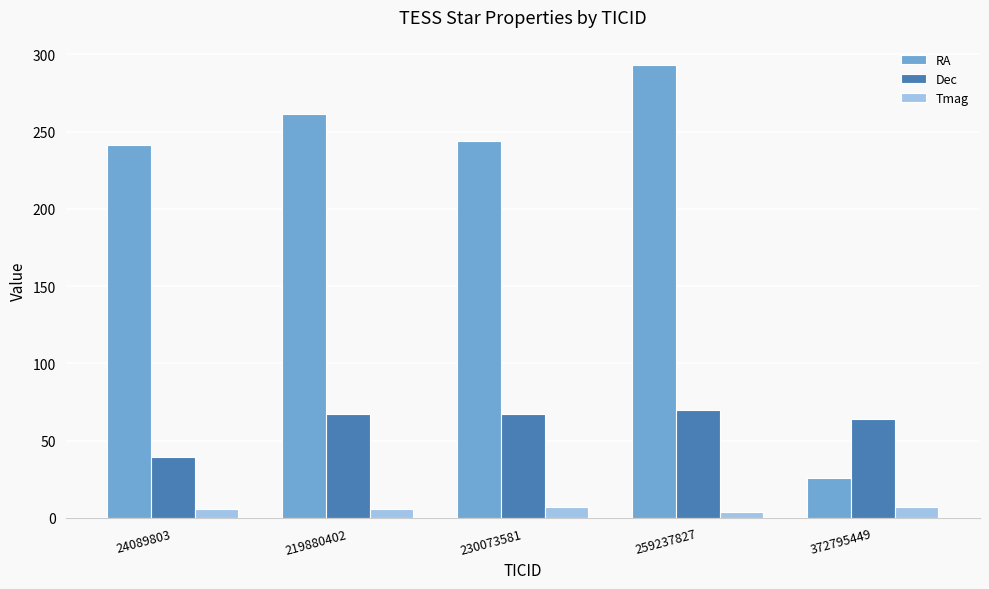

What is the difference between the maximum and second lowest values in the RA series?

51.9